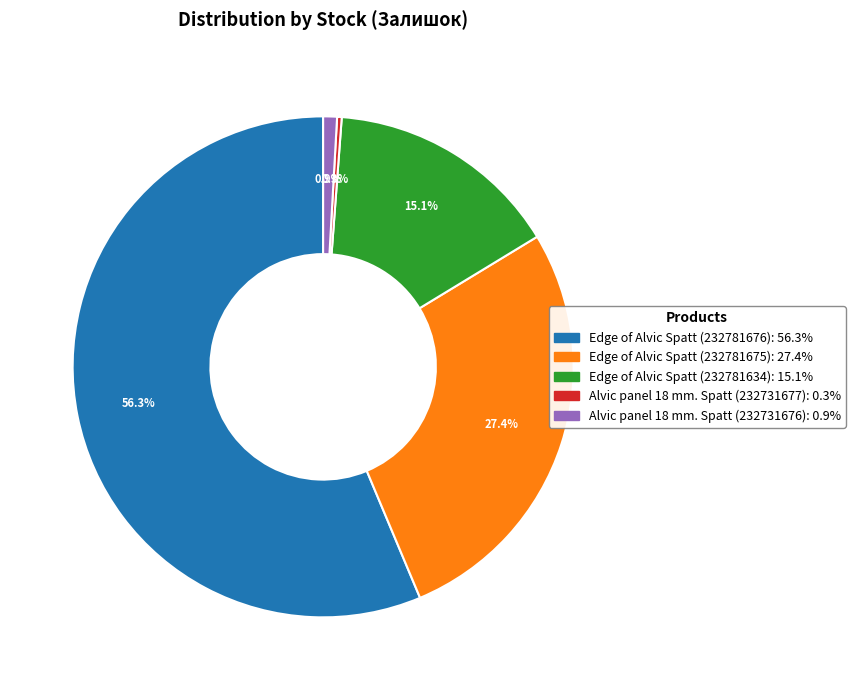

What is the largest slice in the pie chart?

Edge of Alvic Spatt (232781676)